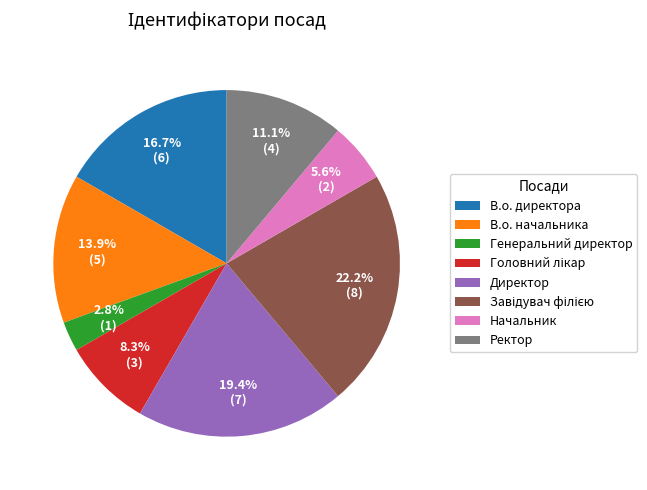

How many slices are in this pie chart?

8